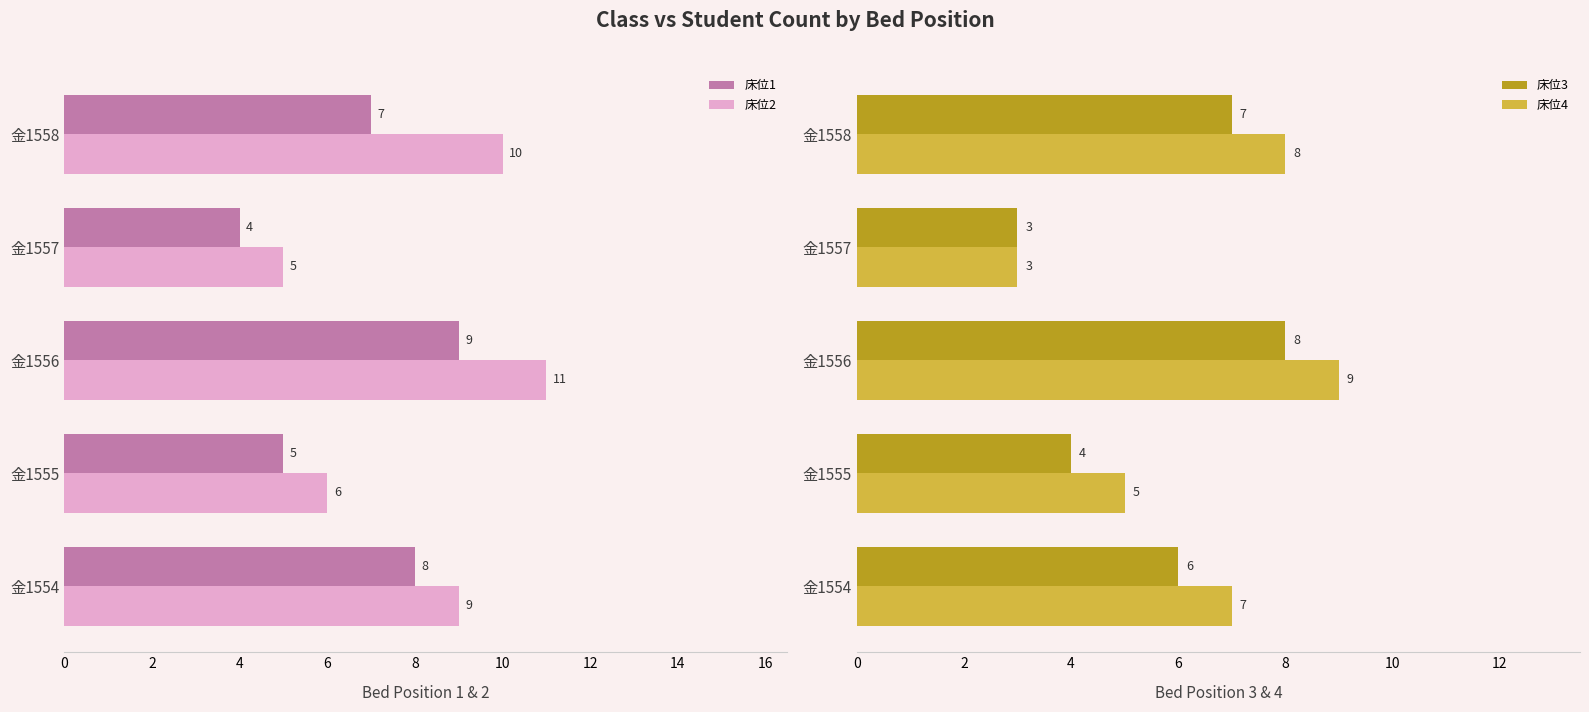

Reading left to right, transcribe all the data shown in this chart.

床位1: 8	5	9	4	7
床位2: 9	6	11	5	10
床位3: 6	4	8	3	7
床位4: 7	5	9	3	8